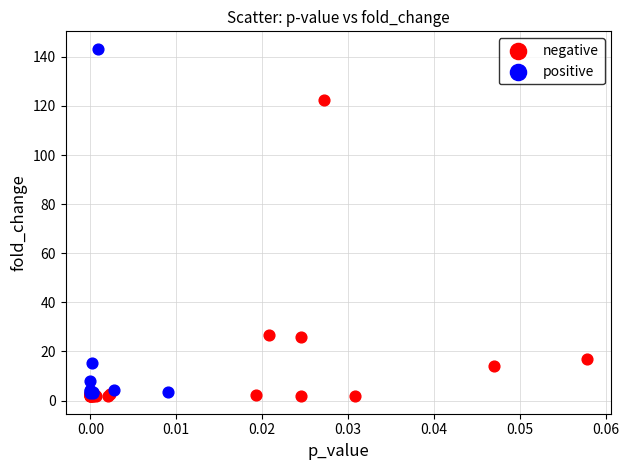

Which series contains the highest Y value?

positive